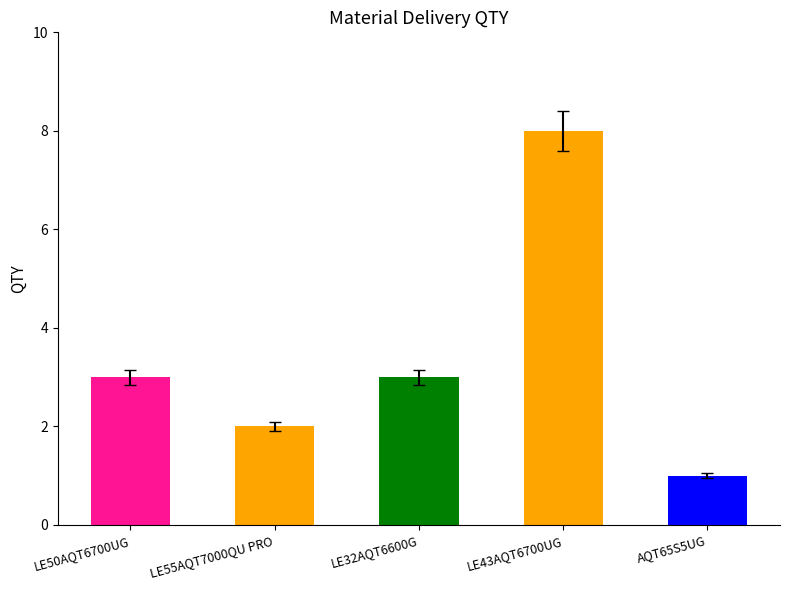

What is the difference between the maximum and minimum values?

7